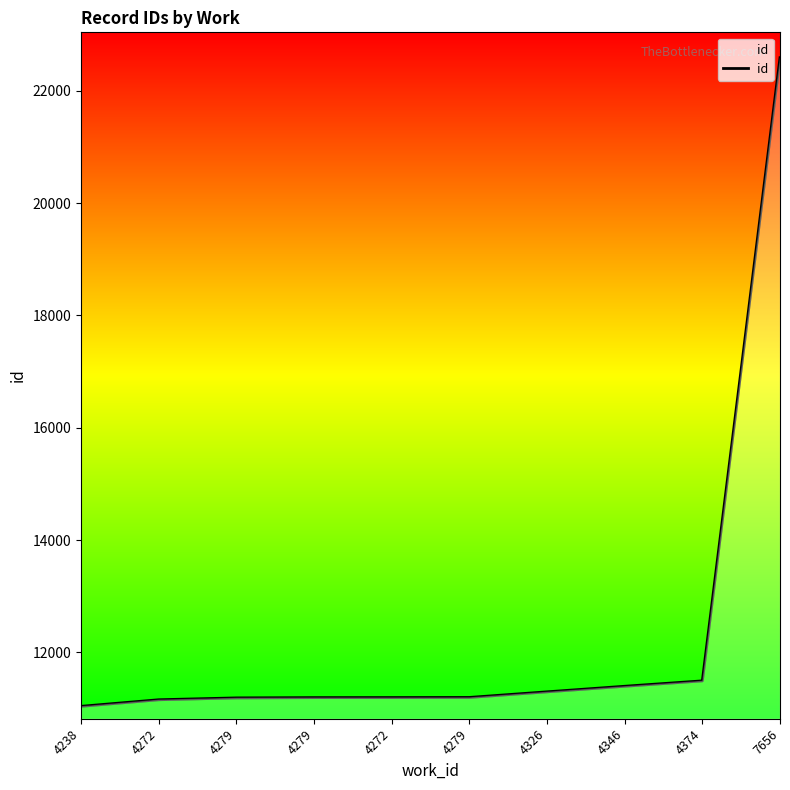

What value does the data have at 4374, to the nearest 50?

11500